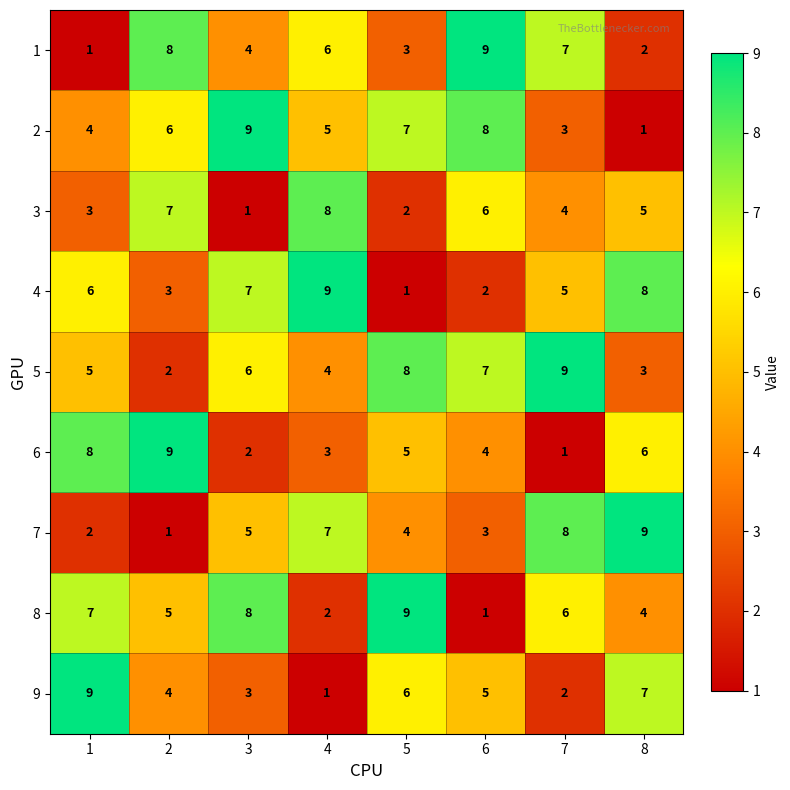

What is the difference between the highest and lowest values at 6?

8